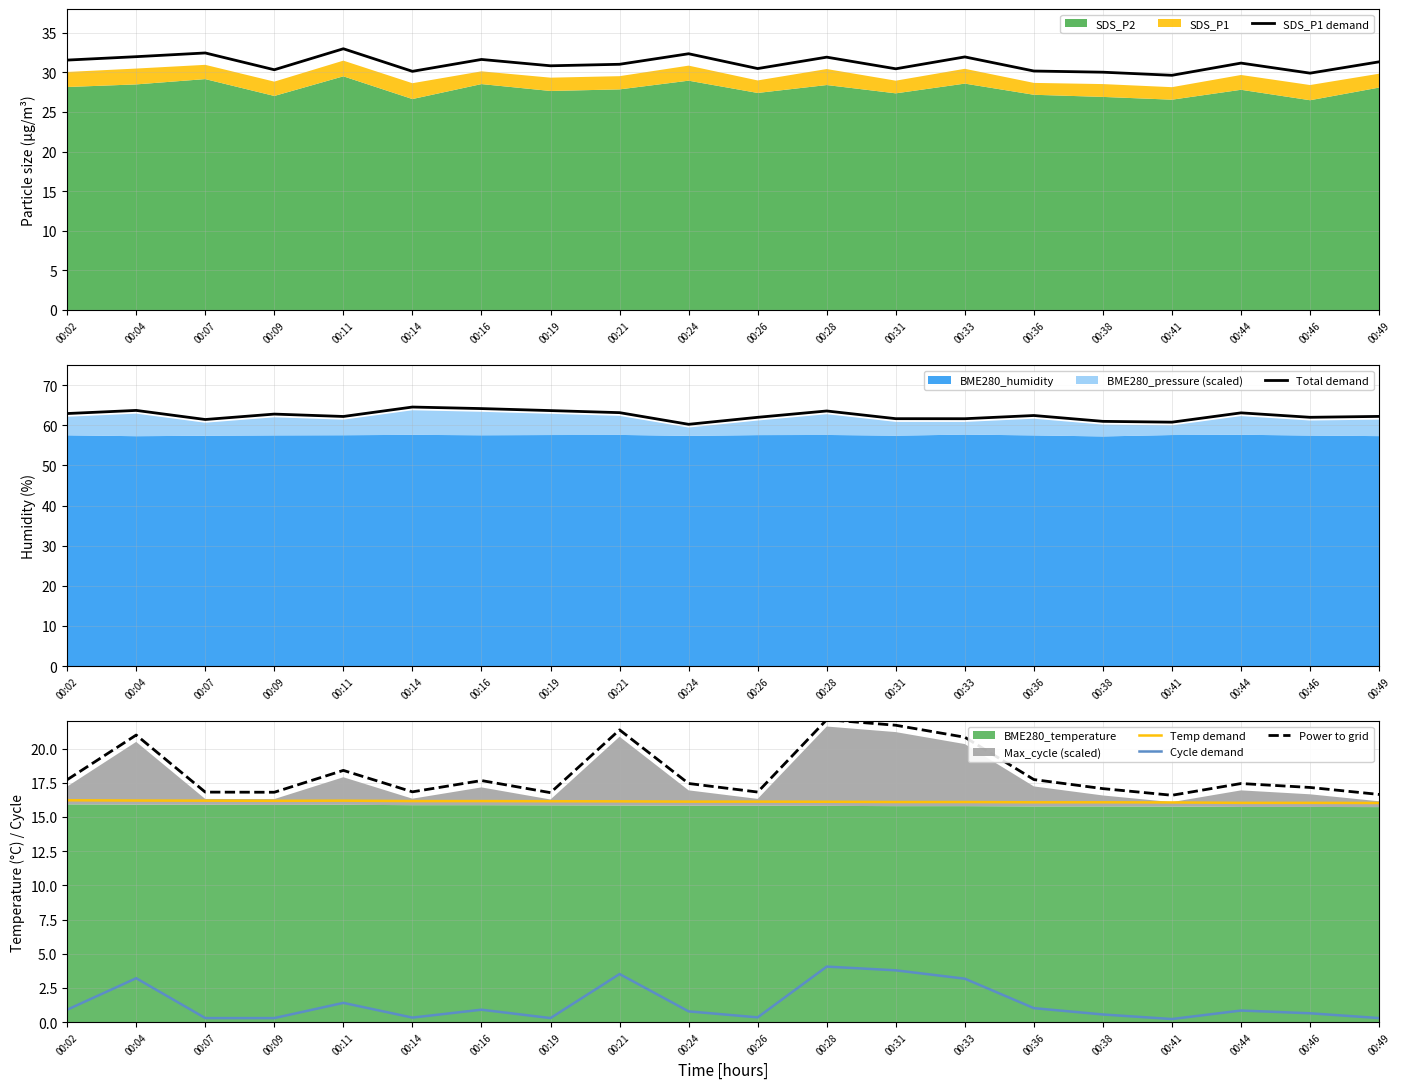

In Power to grid, how many points are higher than both neighbors (excluding endpoints)?

6